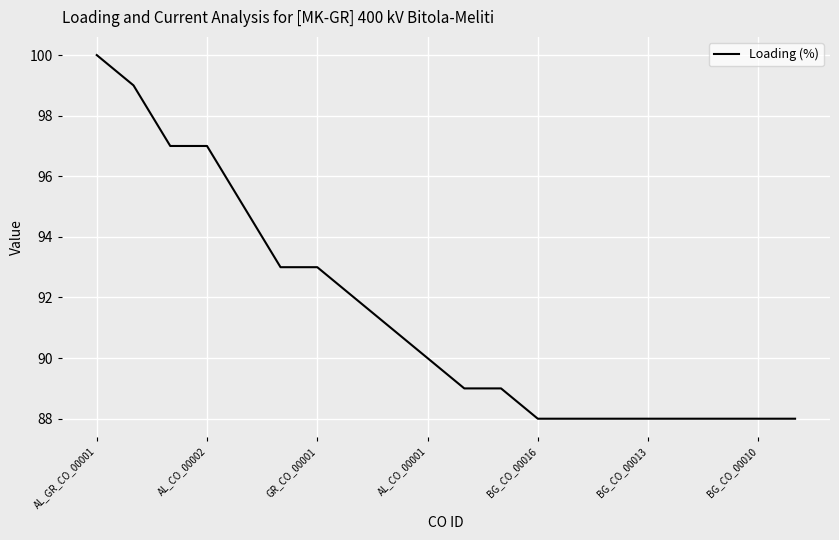

What is the smallest value displayed?

88